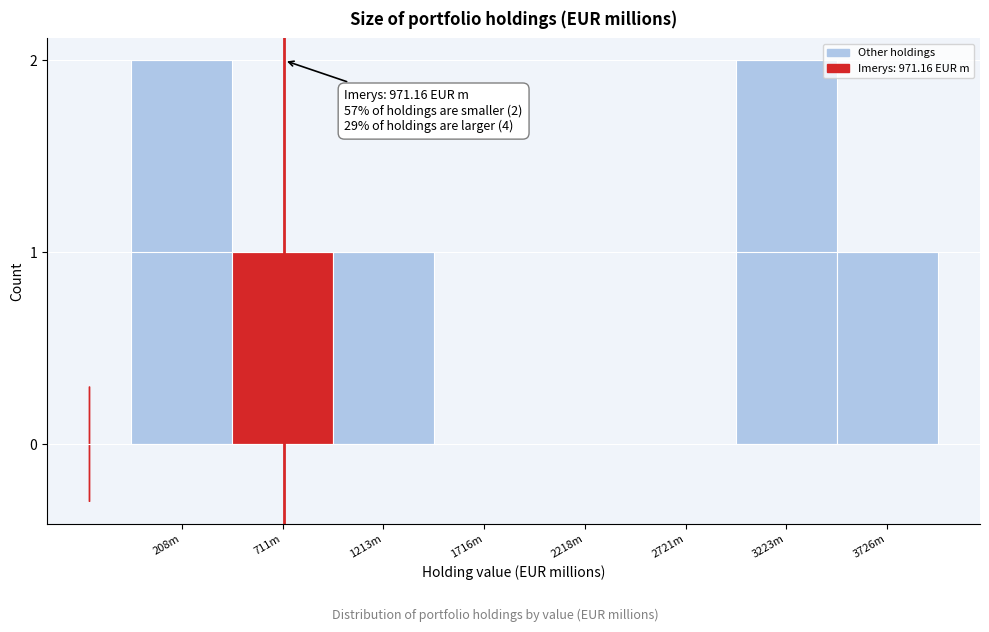

Reading right to left, transcribe all the data shown in this chart.

3726m=1	3223m=2	2721m=0	2218m=0	1716m=0	1213m=1	711m=1	208m=2